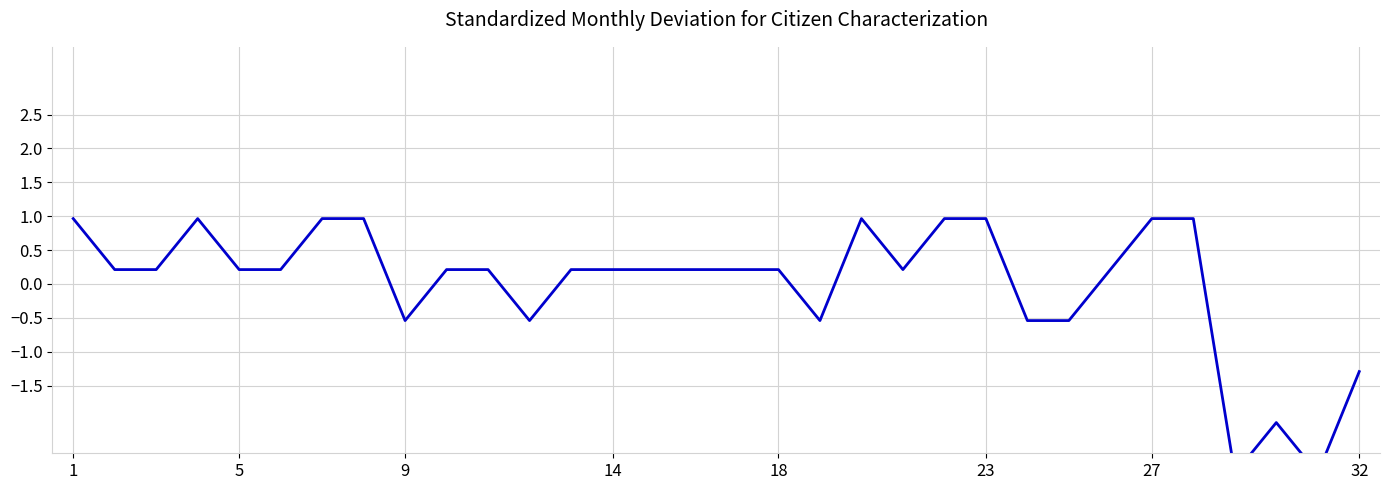

At which label is the value closest to 0?

5